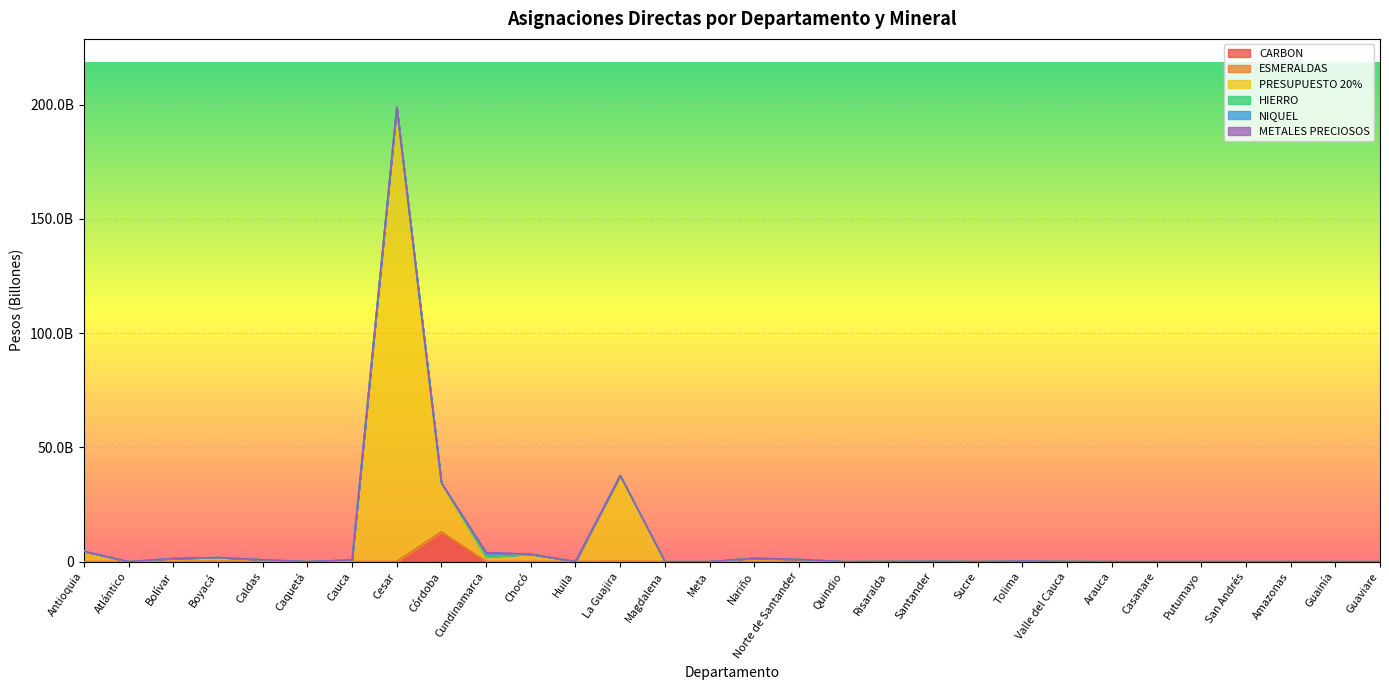

Which series changed the most between Cundinamarca and Guainía?

NIQUEL